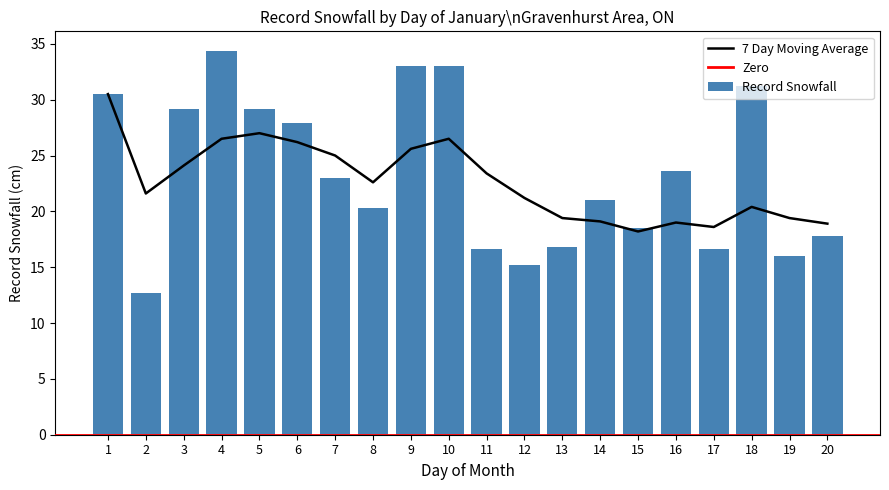

At which category does the chart reach its minimum across all series?

2